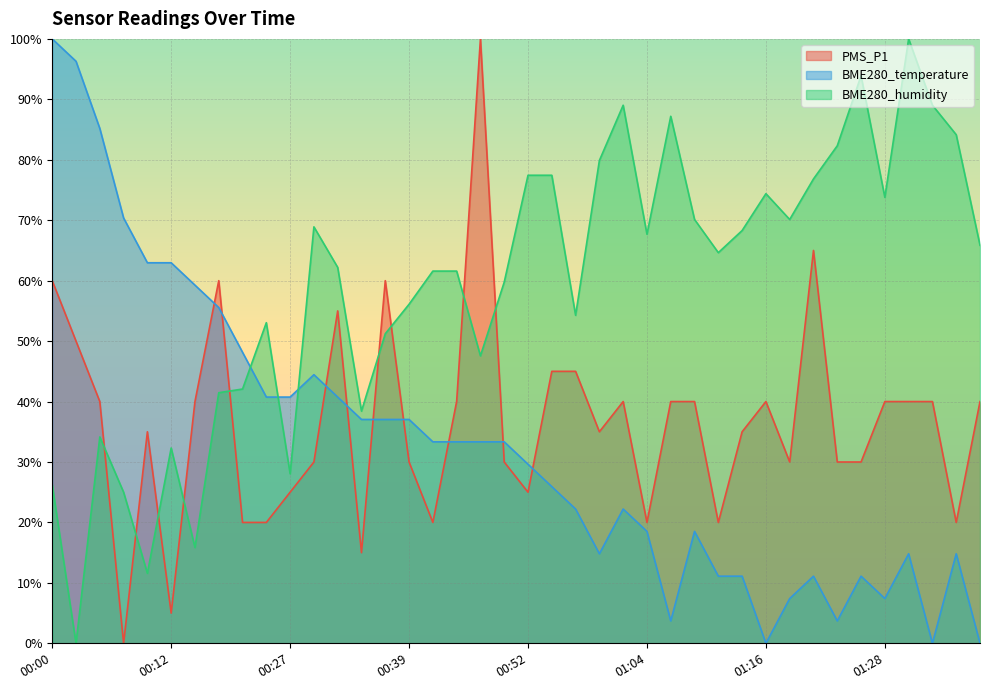

Reading left to right, what are all the values shown in this chart?

PMS_P1: 60.0	50.0	40.0	0.0	35.0	5.0	40.0	60.0	20.0	20.0	25.0	30.0	55.0	15.0	60.0	30.0	20.0	40.0	100.0	30.0	25.0	45.0	45.0	35.0	40.0	20.0	40.0	40.0	20.0	35.0	40.0	30.0	65.0	30.0	30.0	40.0	40.0	40.0	20.0	40.0
BME280_temperature: 100.0	96.3	85.2	70.4	63.0	63.0	59.3	55.6	48.1	40.7	40.7	44.4	40.7	37.0	37.0	37.0	33.3	33.3	33.3	33.3	29.6	25.9	22.2	14.8	22.2	18.5	3.7	18.5	11.1	11.1	0.0	7.4	11.1	3.7	11.1	7.4	14.8	0.0	14.8	0.0
BME280_humidity: 26.2	0.0	34.1	25.0	11.6	32.3	15.9	41.5	42.1	53.0	28.0	68.9	62.2	38.4	51.2	56.1	61.6	61.6	47.6	59.8	77.4	77.4	54.3	79.9	89.0	67.7	87.2	70.1	64.6	68.3	74.4	70.1	76.8	82.3	93.9	73.8	100.0	89.0	84.1	65.9